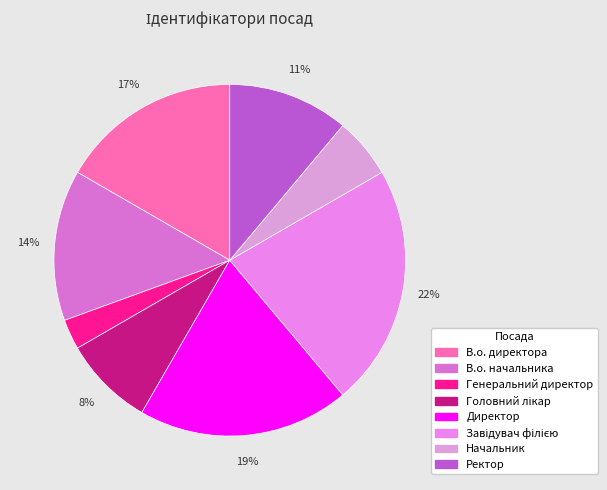

Which slice is the largest?

Завідувач філією